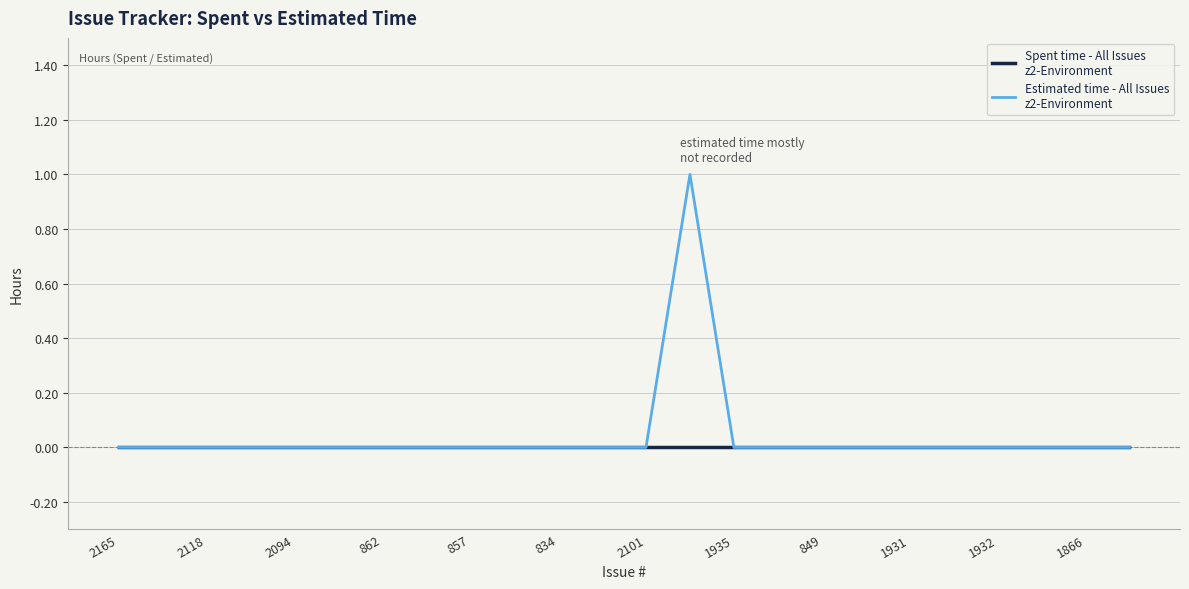

Is this an area chart (filled region under the line)?

No